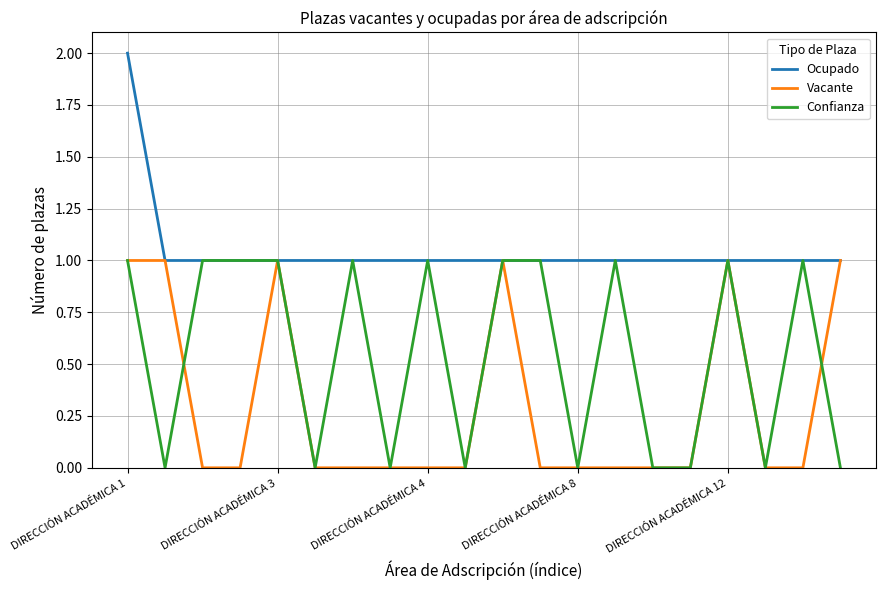

Is this an area chart (filled region under the line)?

No